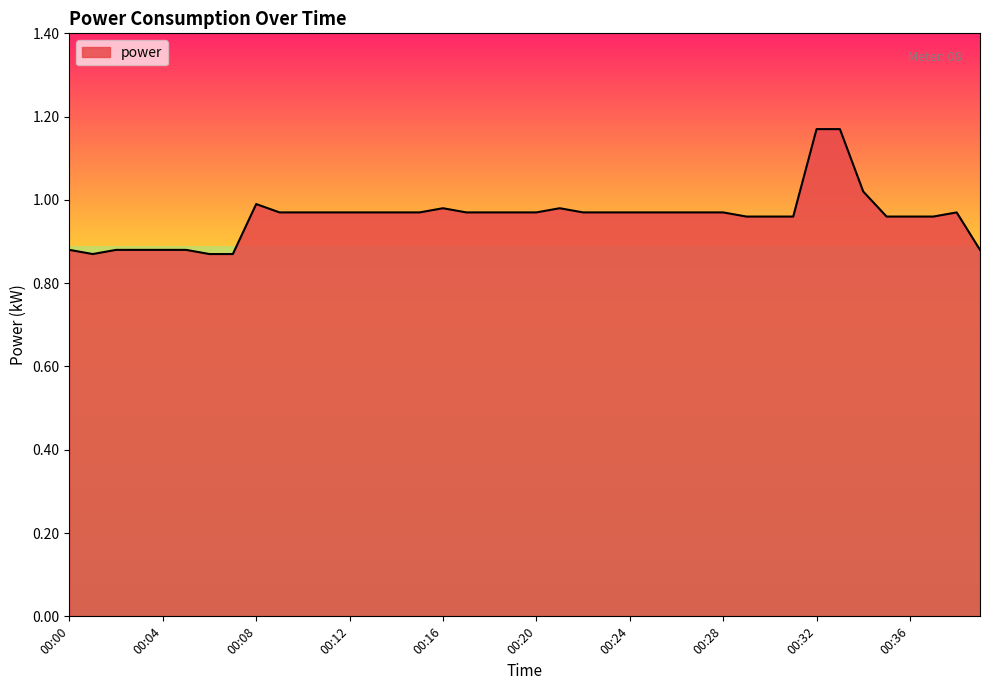

What is the difference between the maximum and minimum values?

0.3